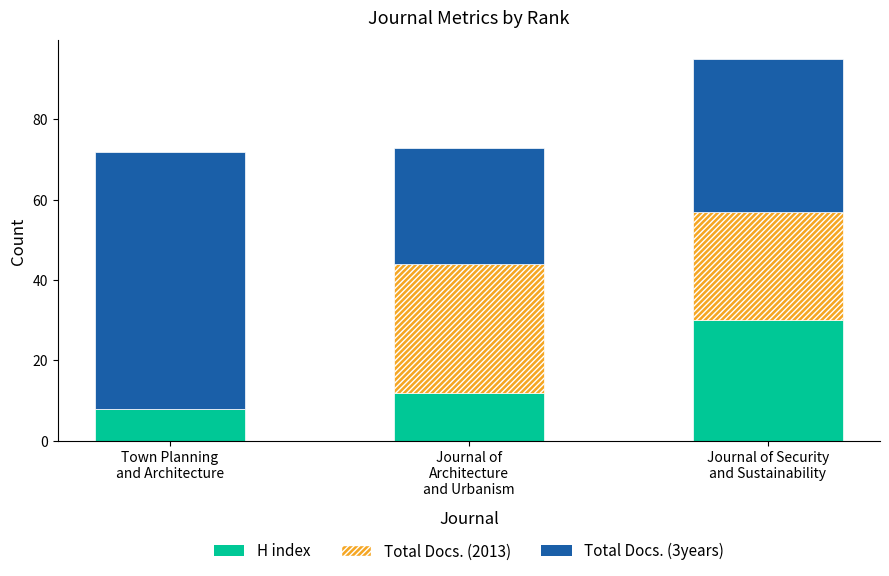

At which category is the sum across all series the highest?

Journal of Security
and Sustainability